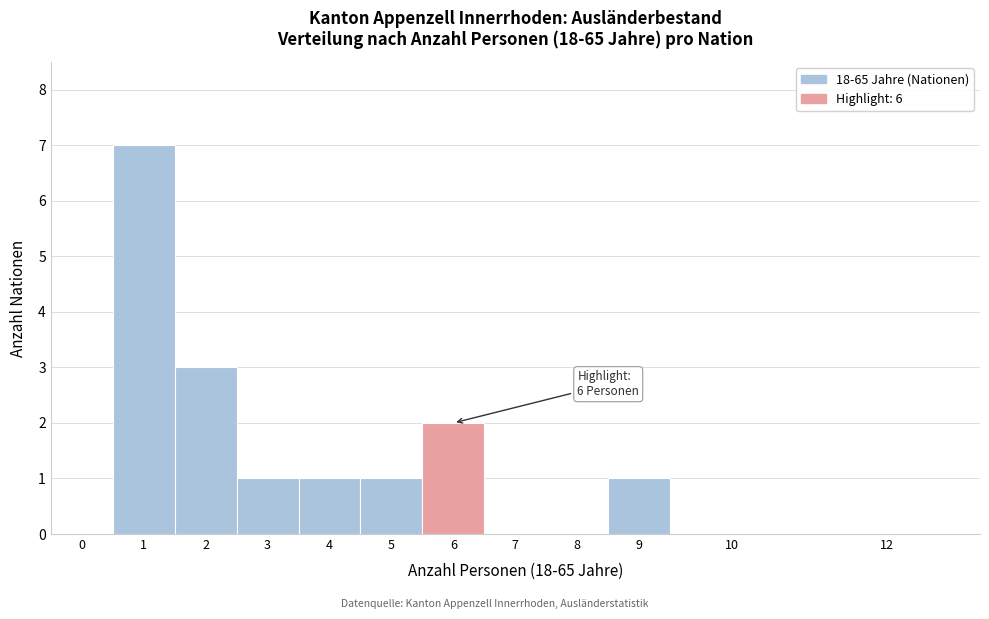

Reading left to right, extract all data points from this chart.

0=0	1=7	2=3	3=1	4=1	5=1	6=2	7=0	8=0	9=1	10=0	12=0